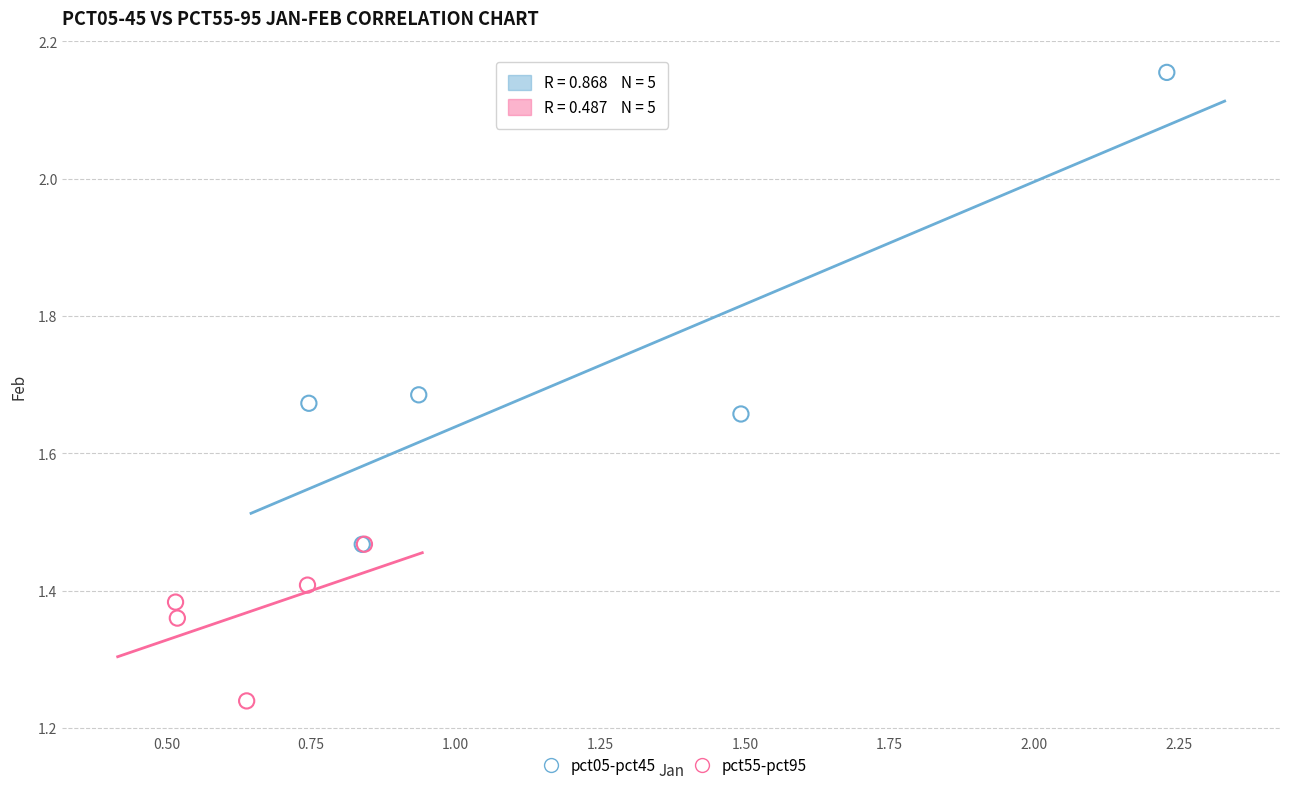

Which series contains the lowest Y value?

pct55-pct95